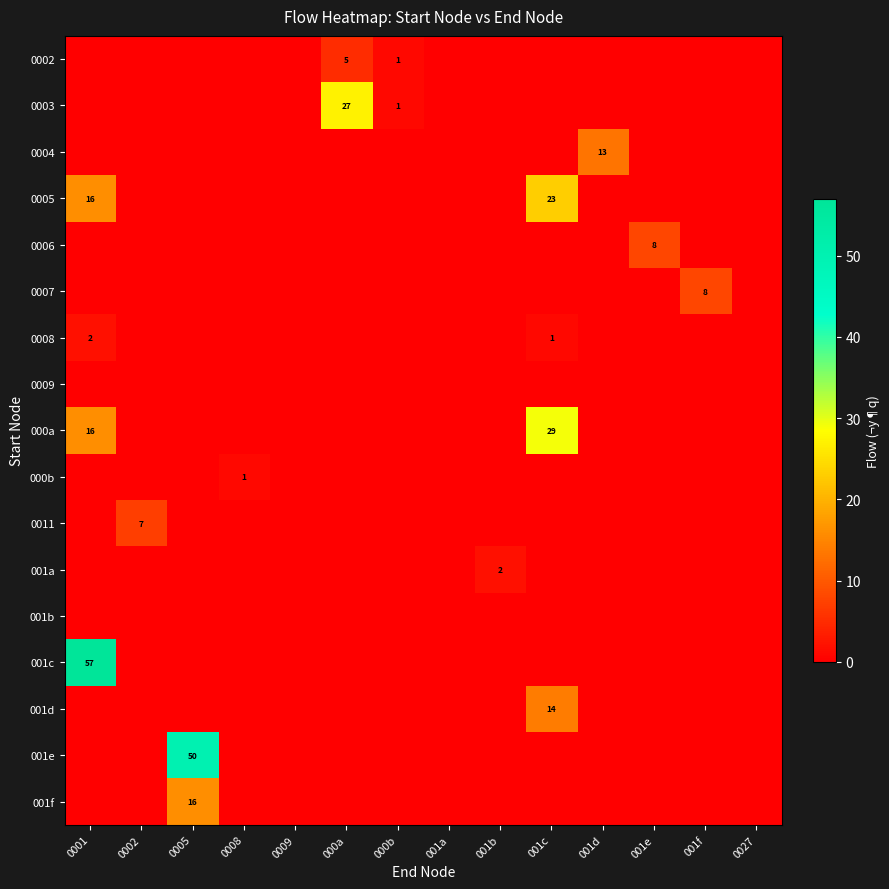

Between 0001 and 0008, which series saw the biggest shift?

row_13